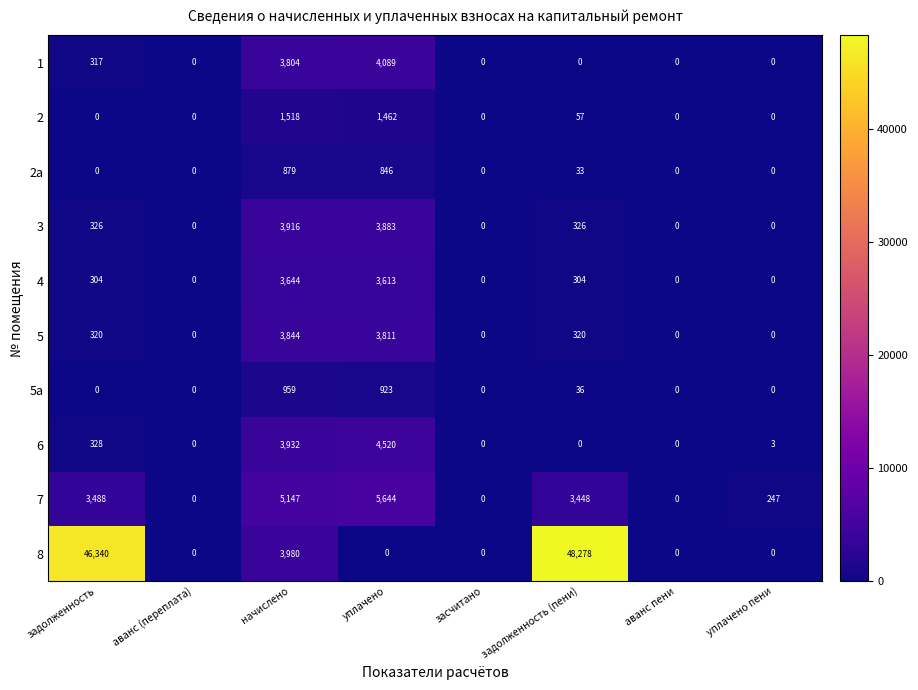

At which category is the sum across all series the highest?

задолженность (пени)